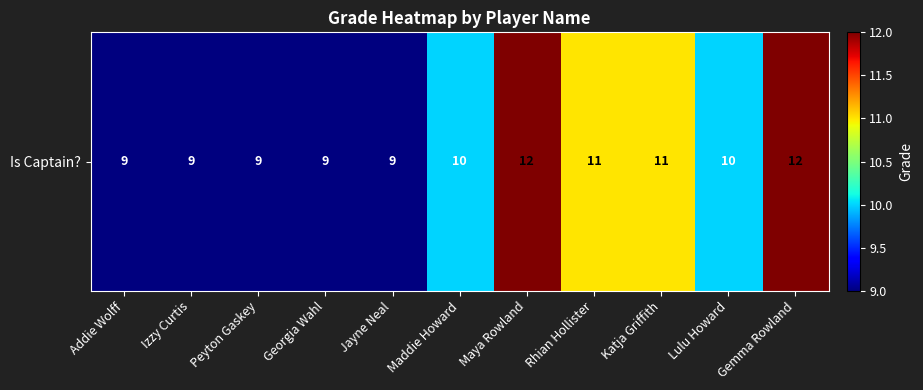

Which label corresponds to the largest value in the chart?

Maya Rowland